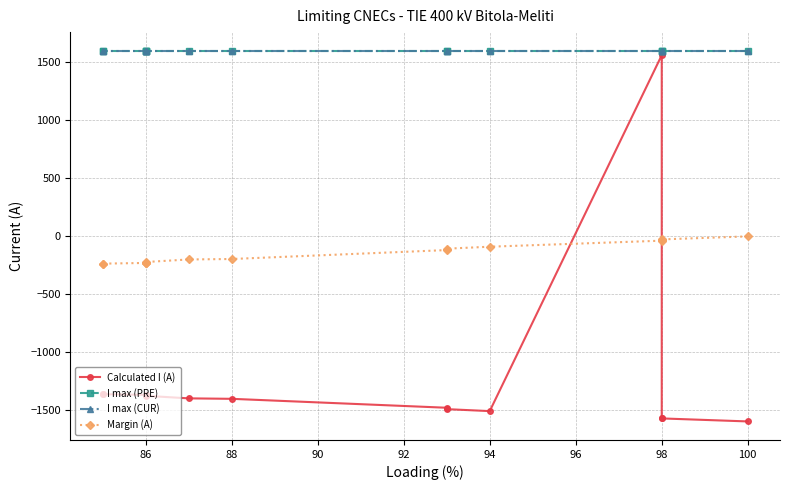

Rank the series by their maximum value, from highest to lowest.

I max (PRE), I max (CUR), Calculated I (A), Margin (A)